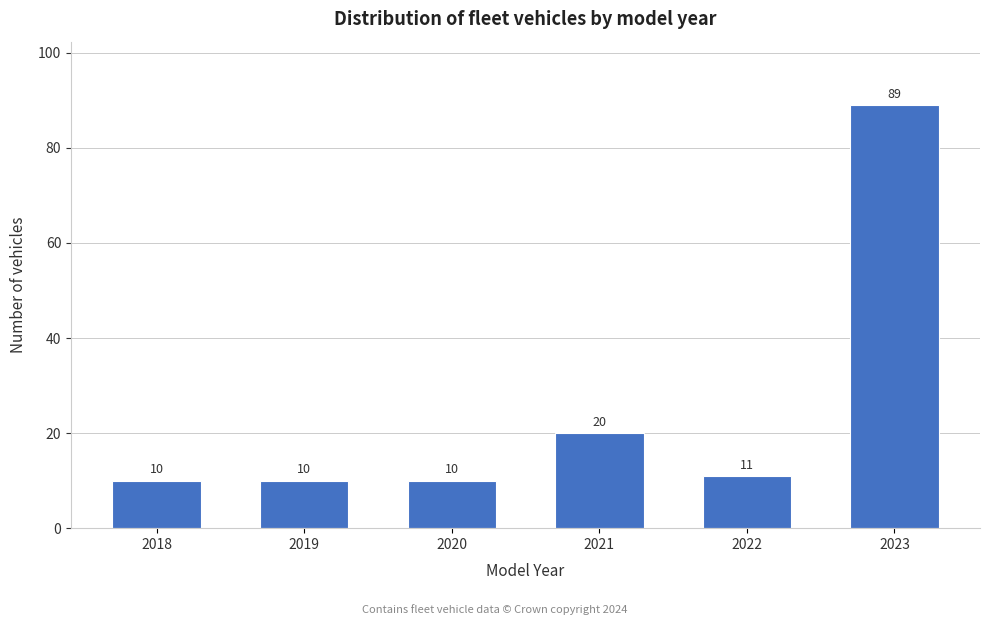

Reading right to left, extract all data points from this chart.

2023=89	2022=11	2021=20	2020=10	2019=10	2018=10